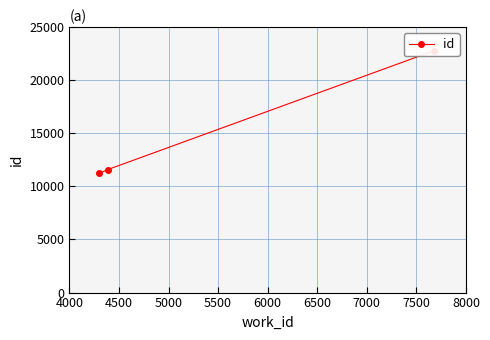

What value does the data have at 4000?

11230